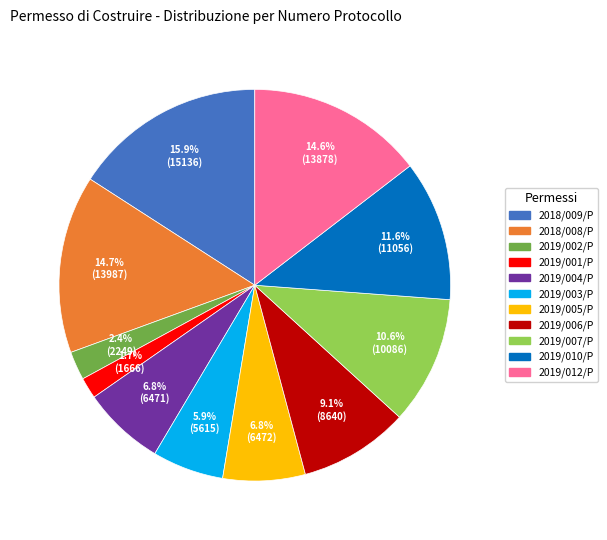

Which category has the biggest portion of the pie?

2018/009/P